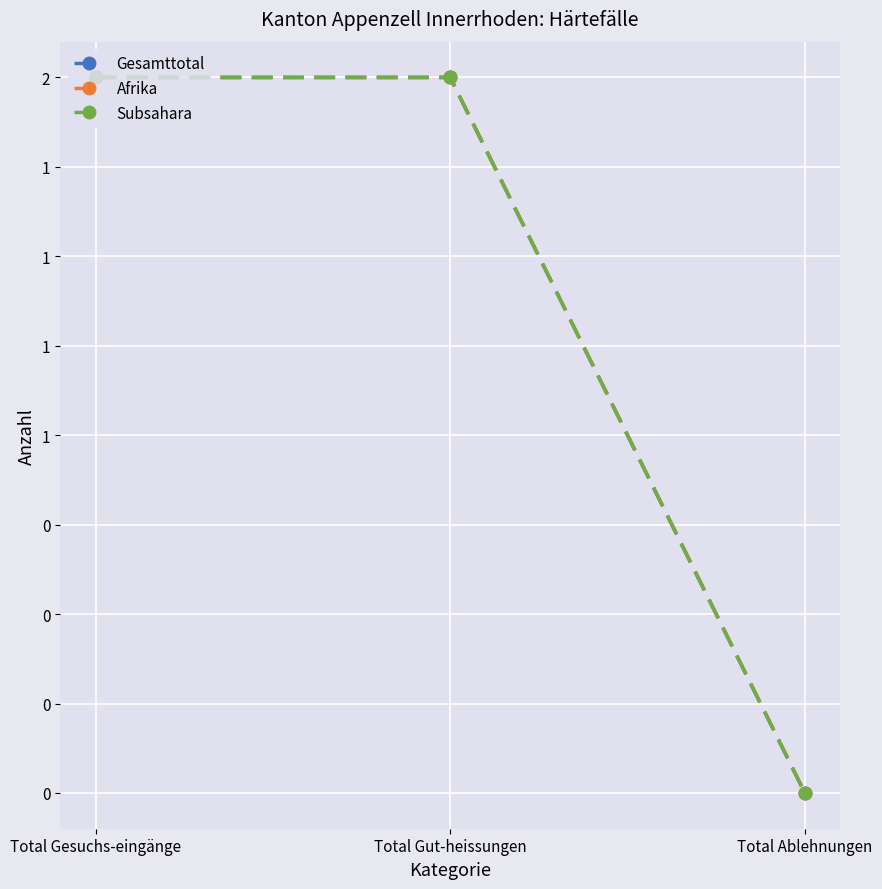

Rank the series at Total Ablehnungen from highest to lowest value.

Gesamttotal, Afrika, Subsahara